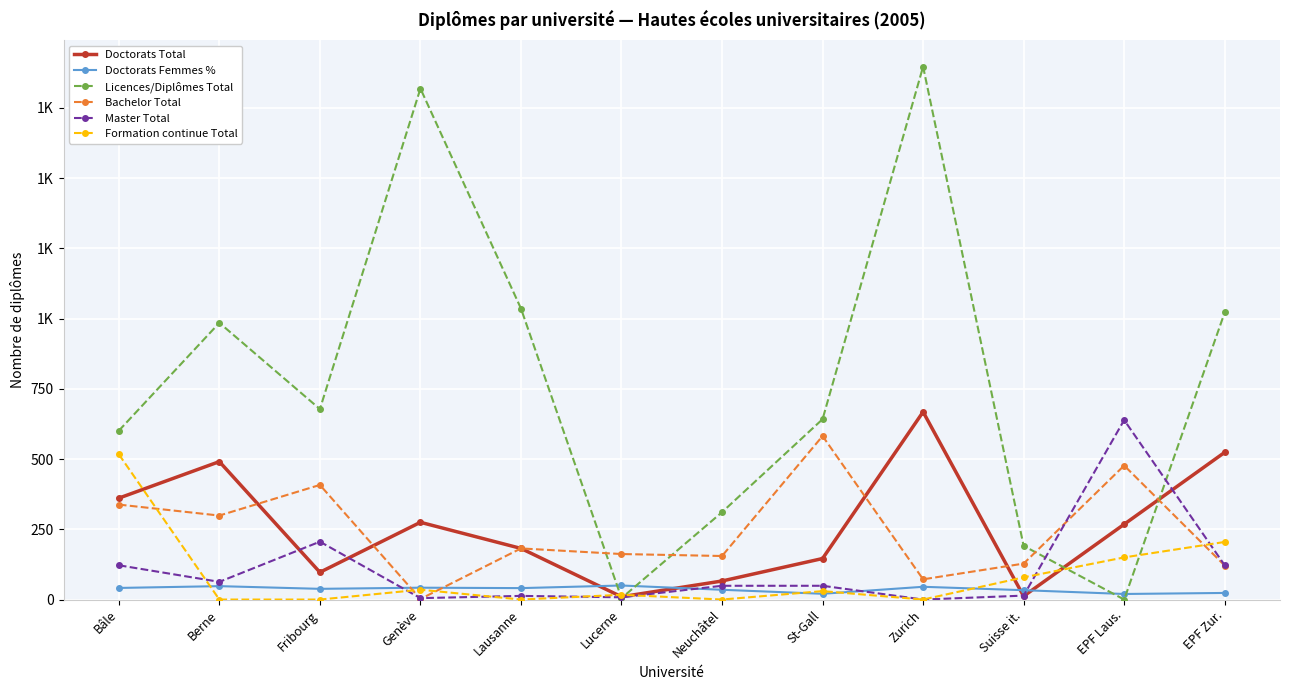

Reading left to right, what are all the values shown in this chart?

Doctorats Total: Bâle=361.0	Berne=491.0	Fribourg=97.0	Genève=275.0	Lausanne=182.0	Lucerne=10.0	Neuchâtel=66.0	St-Gall=146.0	Zurich=668.0	Suisse it.=12.0	EPF Laus.=268.0	EPF Zur.=524.0
Doctorats Femmes %: Bâle=41.3	Berne=47.7	Fribourg=38.1	Genève=42.2	Lausanne=40.7	Lucerne=50.0	Neuchâtel=34.8	St-Gall=20.5	Zurich=45.4	Suisse it.=33.3	EPF Laus.=19.8	EPF Zur.=23.5
Licences/Diplômes Total: Bâle=601.0	Berne=985.0	Fribourg=678.0	Genève=1819.0	Lausanne=1036.0	Lucerne=5.0	Neuchâtel=311.0	St-Gall=642.0	Zurich=1897.0	Suisse it.=191.0	EPF Laus.=0.0	EPF Zur.=1022.0
Bachelor Total: Bâle=338.0	Berne=299.0	Fribourg=408.0	Genève=2.0	Lausanne=182.0	Lucerne=162.0	Neuchâtel=155.0	St-Gall=582.0	Zurich=72.0	Suisse it.=128.0	EPF Laus.=477.0	EPF Zur.=121.0
Master Total: Bâle=122.0	Berne=63.0	Fribourg=206.0	Genève=5.0	Lausanne=13.0	Lucerne=8.0	Neuchâtel=49.0	St-Gall=49.0	Zurich=0.0	Suisse it.=14.0	EPF Laus.=639.0	EPF Zur.=122.0
Formation continue Total: Bâle=517.0	Berne=0.0	Fribourg=0.0	Genève=35.0	Lausanne=0.0	Lucerne=17.0	Neuchâtel=0.0	St-Gall=30.0	Zurich=0.0	Suisse it.=79.0	EPF Laus.=150.0	EPF Zur.=205.0